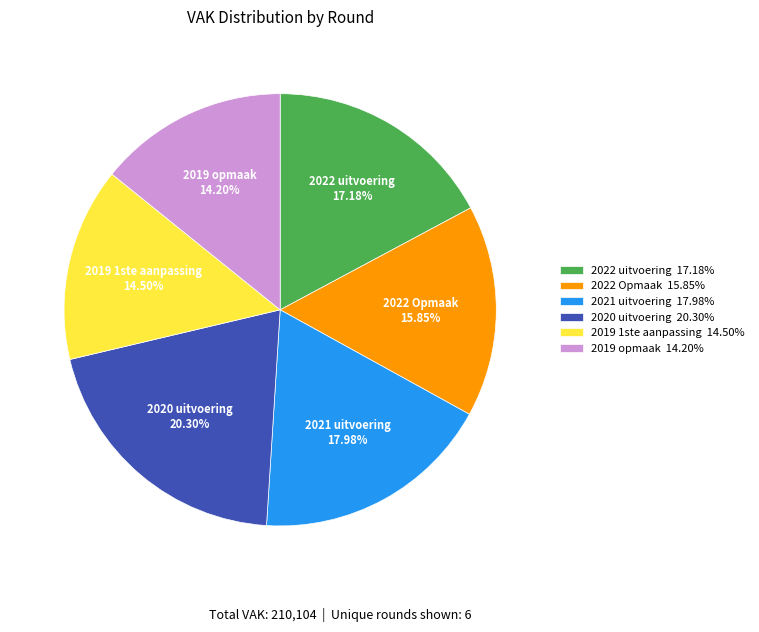

How many slices are in this pie chart?

6